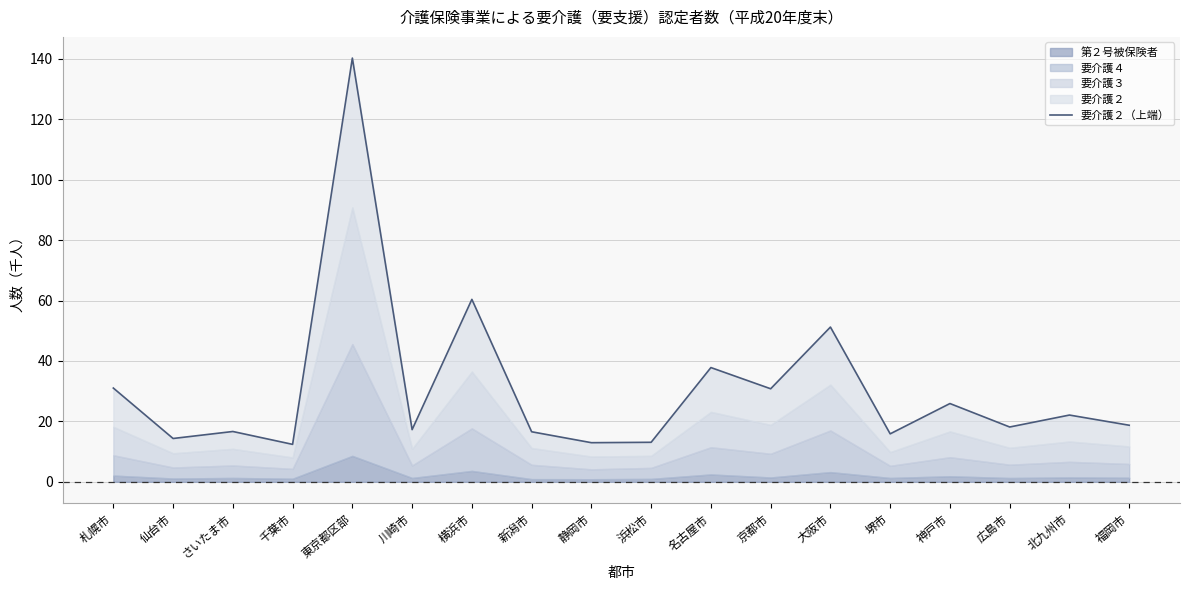

The chart shows a value of 22.1 at 北九州市. True or false?

True